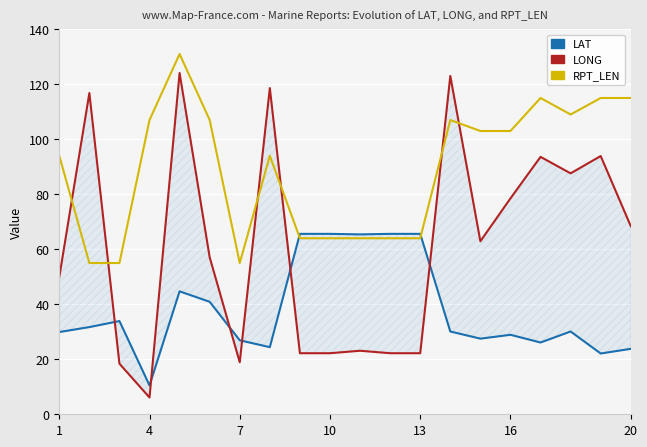

List the series in order of their peak value, highest first.

RPT_LEN, LONG, LAT